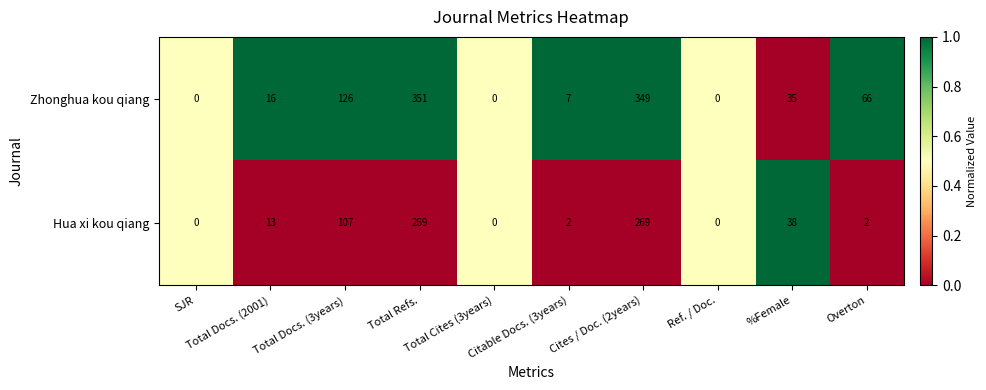

Which series has the widest spread of values?

Zhonghua kou qiang